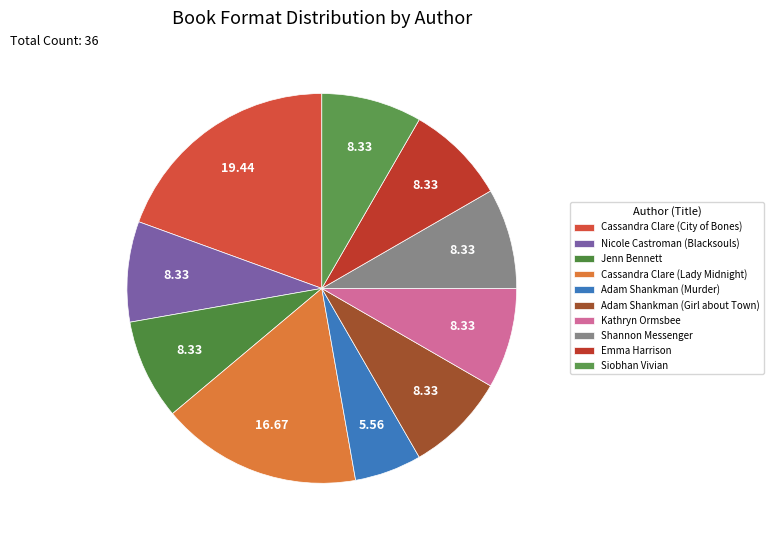

Is there a majority slice in this chart?

No